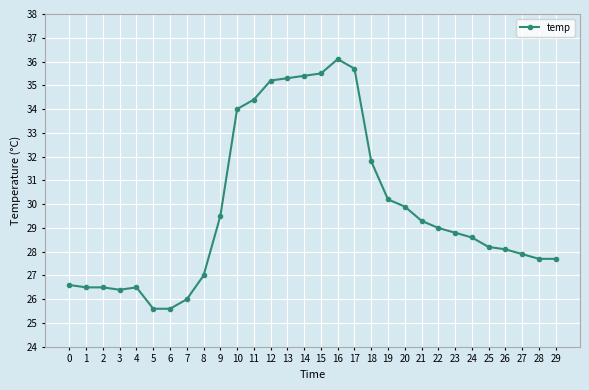

Reading left to right, what are all the values shown in this chart?

0=26.6	1=26.5	2=26.5	3=26.4	4=26.5	5=25.6	6=25.6	7=26.0	8=27.0	9=29.5	10=34.0	11=34.4	12=35.2	13=35.3	14=35.4	15=35.5	16=36.1	17=35.7	18=31.8	19=30.2	20=29.9	21=29.3	22=29.0	23=28.8	24=28.6	25=28.2	26=28.1	27=27.9	28=27.7	29=27.7